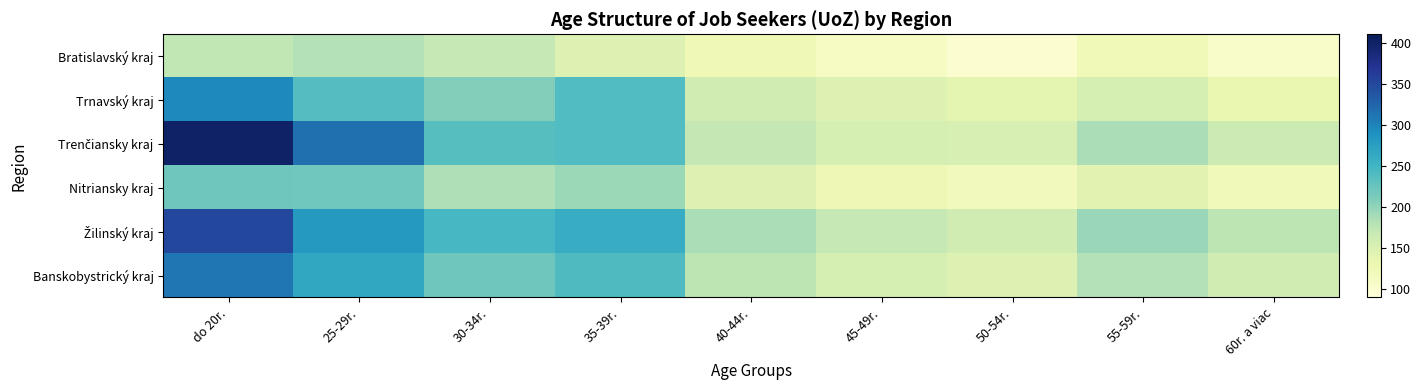

Rank the series at 30-34r. from lowest to highest value.

Bratislavský kraj, Nitriansky kraj, Trnavský kraj, Banskobystrický kraj, Trenčiansky kraj, Žilinský kraj